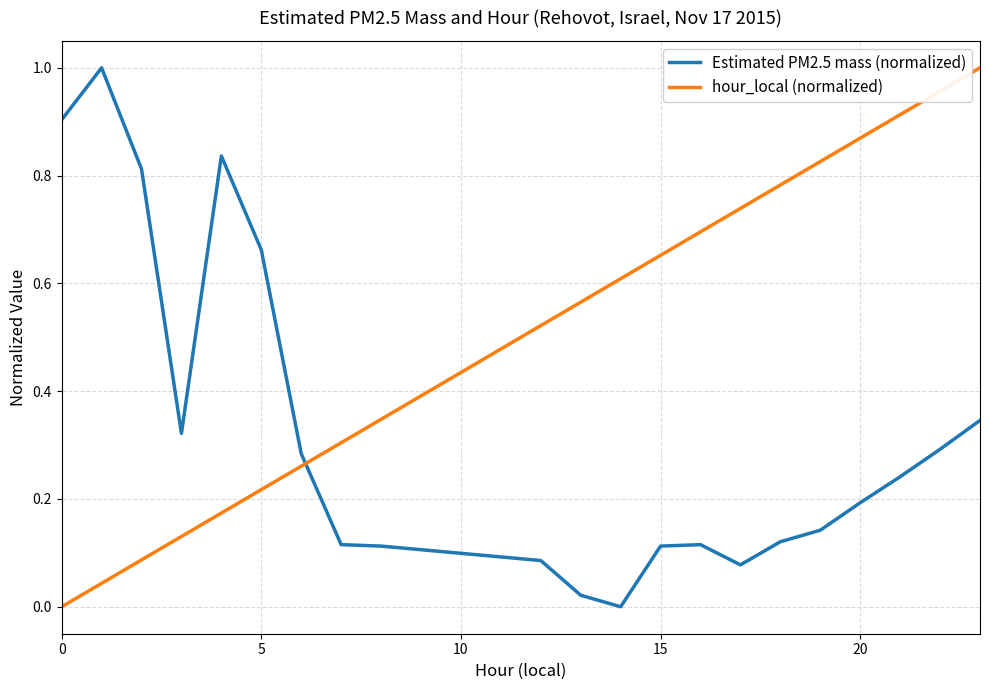

Which series ends up on top after the final intersection of Estimated PM2.5 mass (normalized) and hour_local (normalized)?

hour_local (normalized)